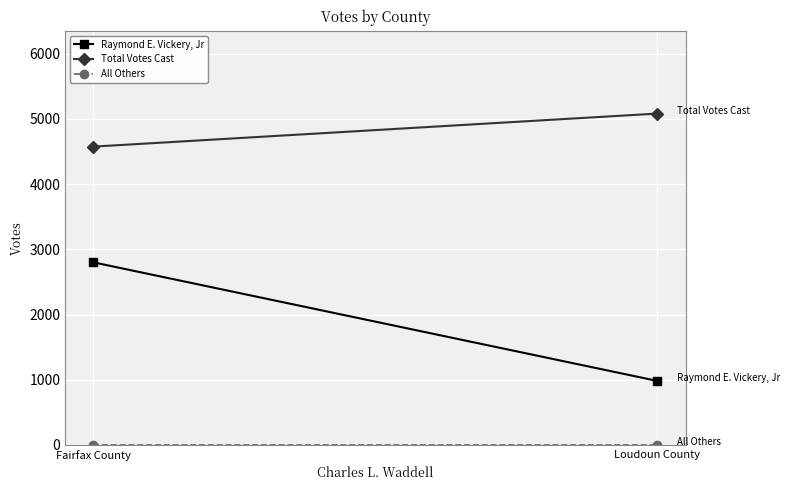

What is the minimum value for Raymond E. Vickery, Jr?

981